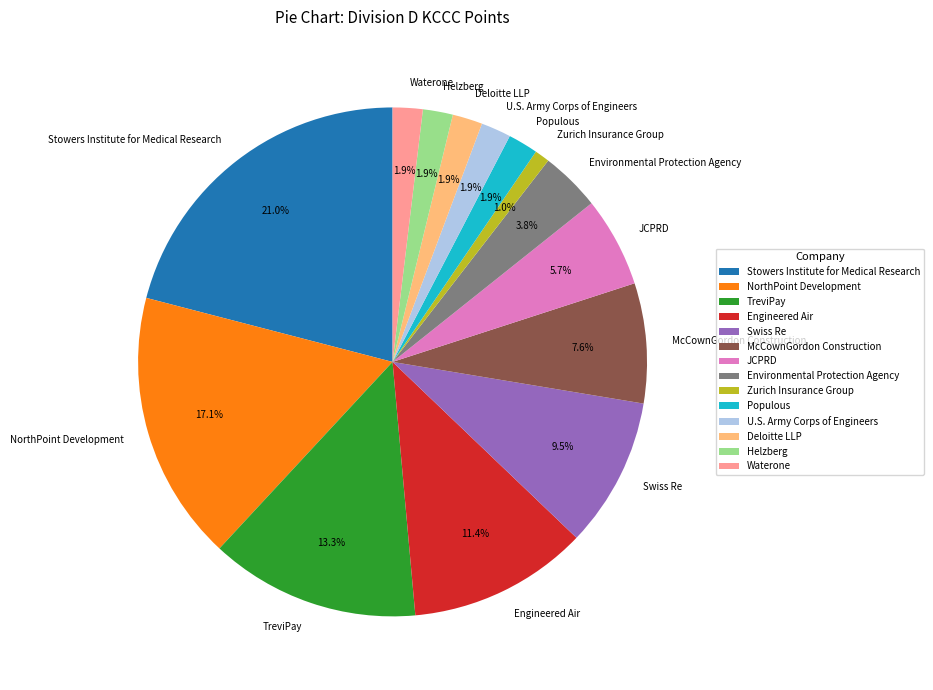

Is there a majority slice in this chart?

No